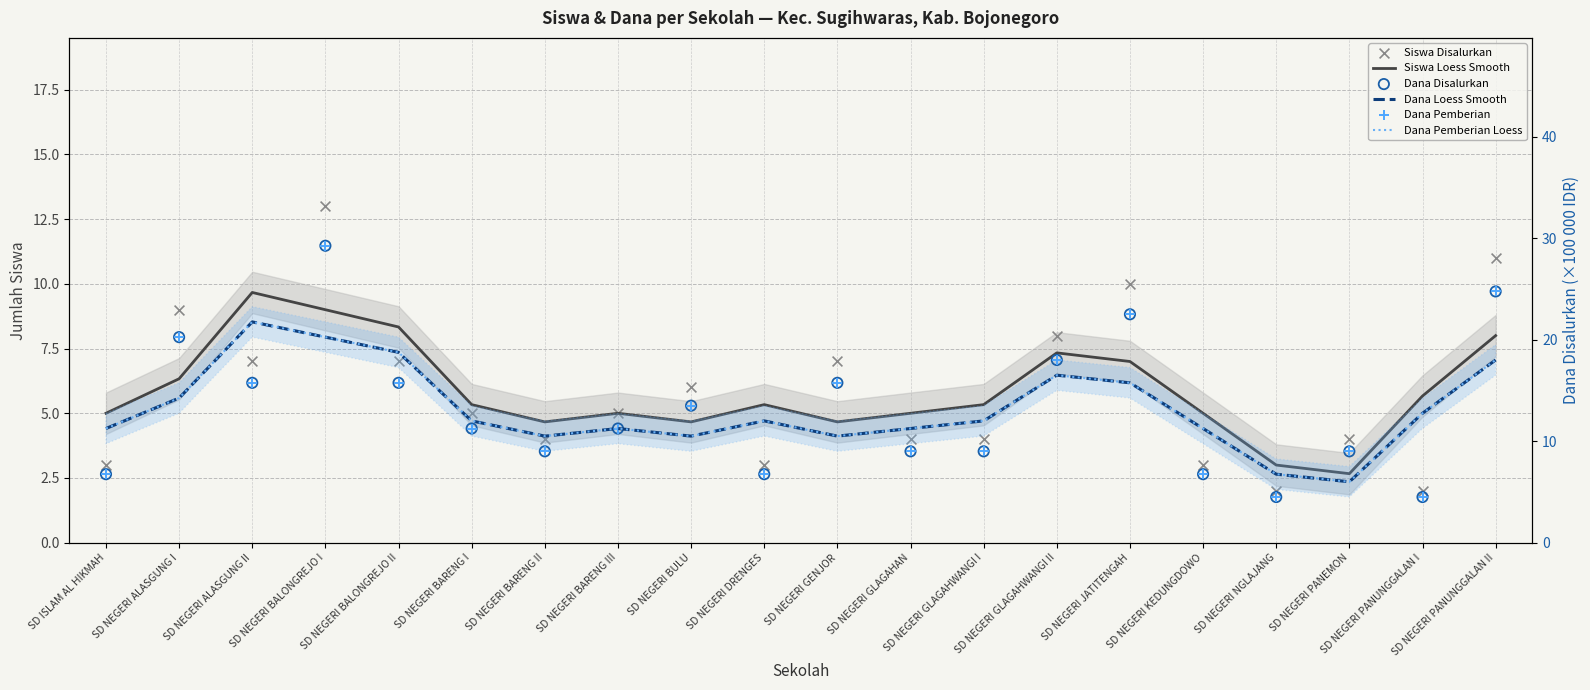

Which series reaches the maximum Y coordinate?

Dana Disalurkan